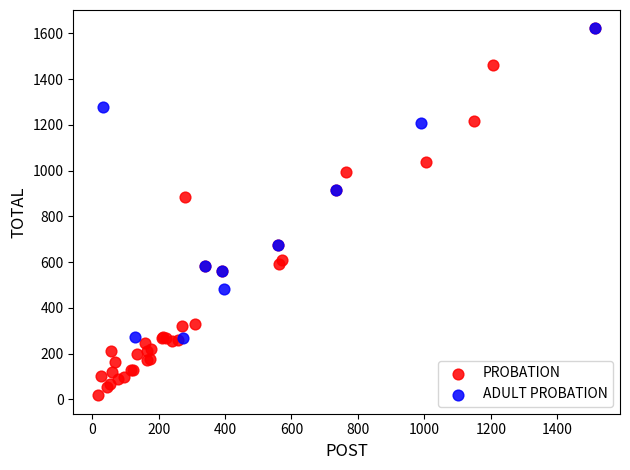

Which series contains the lowest Y value?

PROBATION